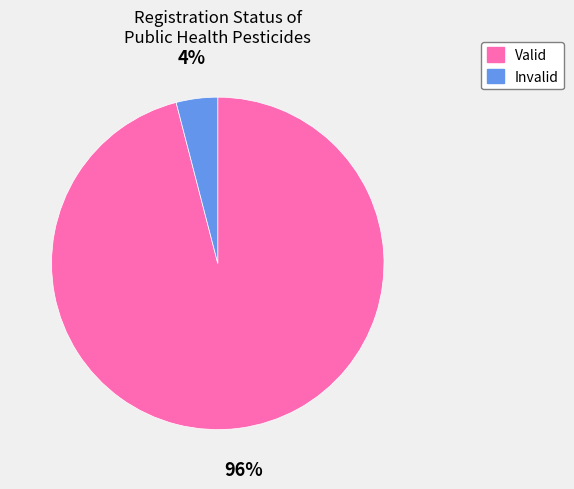

True or false: Invalid accounts for 16% of the total.

False